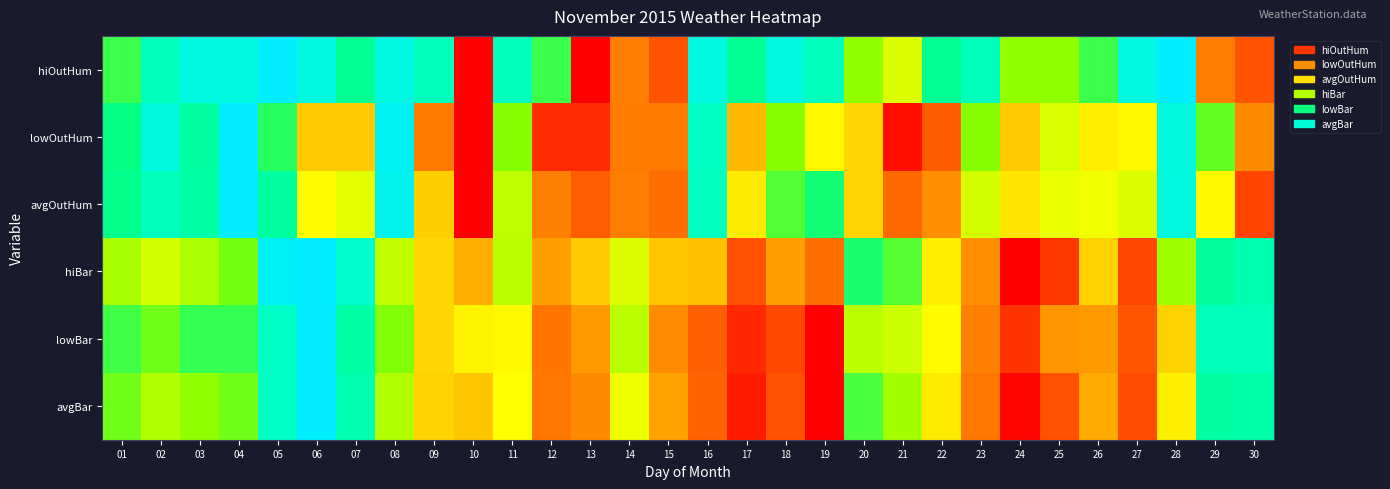

List the series in order of their peak value, highest first.

hiOutHum, lowOutHum, avgOutHum, hiBar, lowBar, avgBar